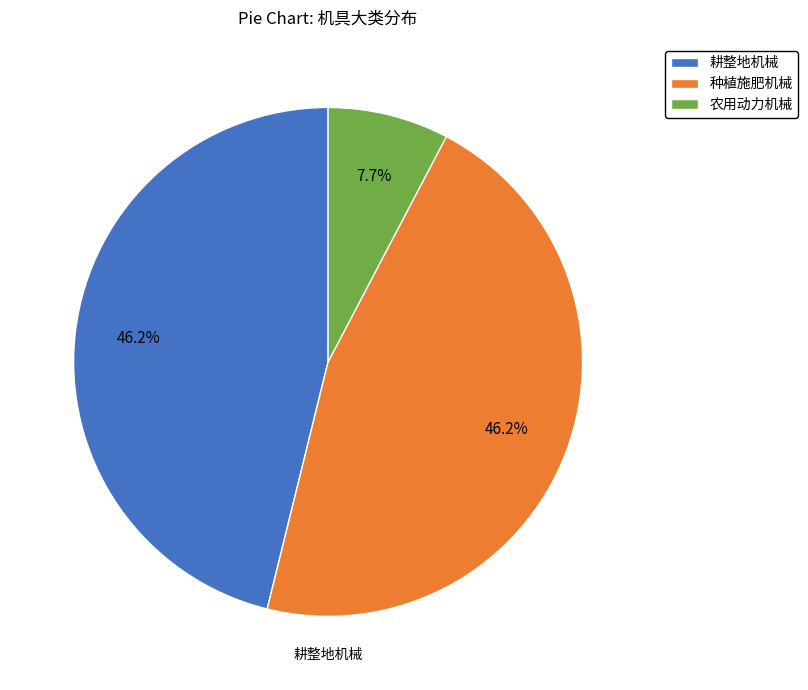

Does 种植施肥机械 account for over 50% of the chart?

No